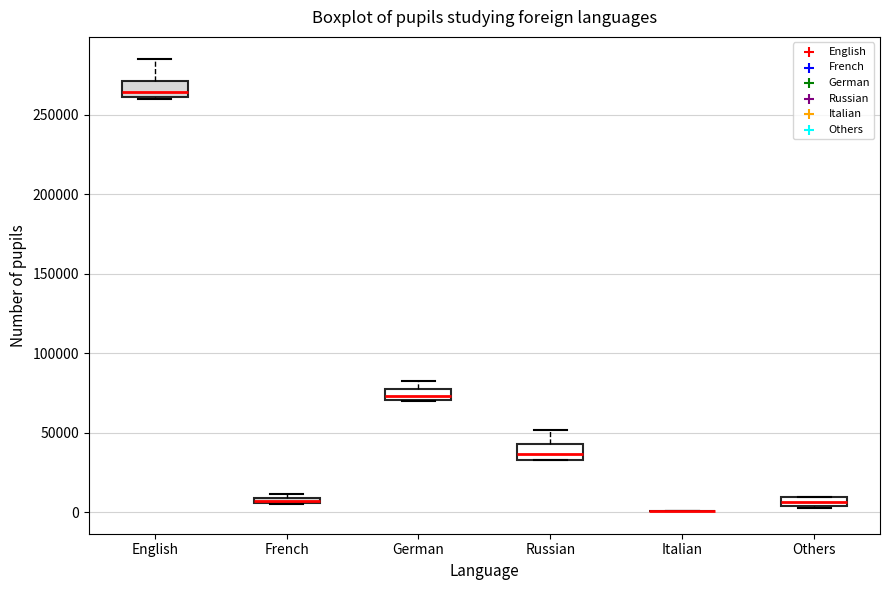

Where is the lower edge of the box for Others on the y-axis? The values are not printed on the chart, so give them approximately, as read against the axis.

5000